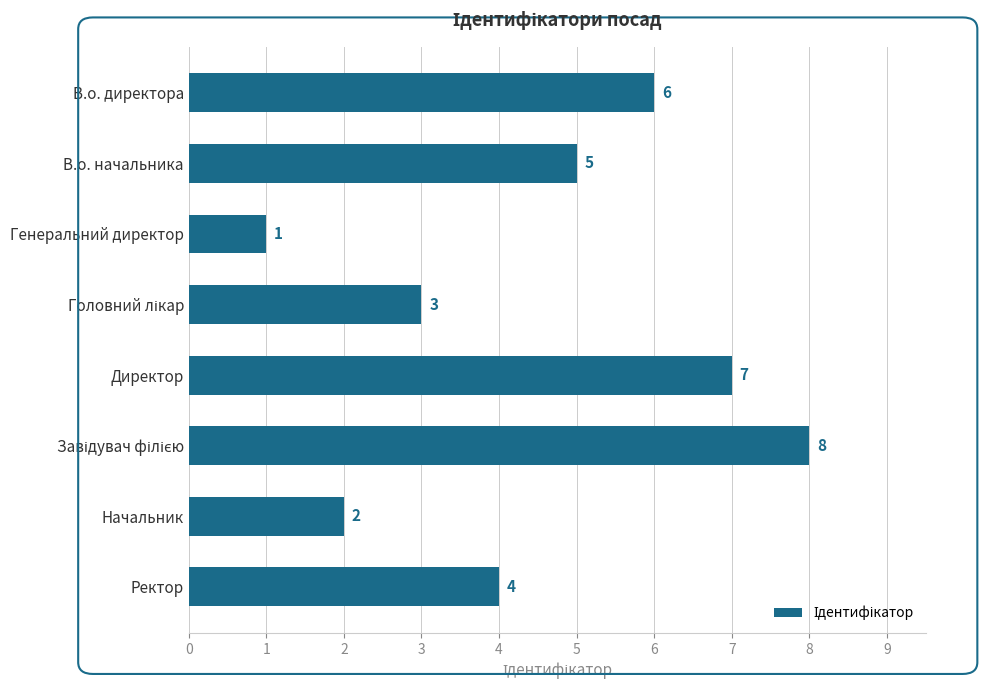

Does the chart contain stacked bars?

No